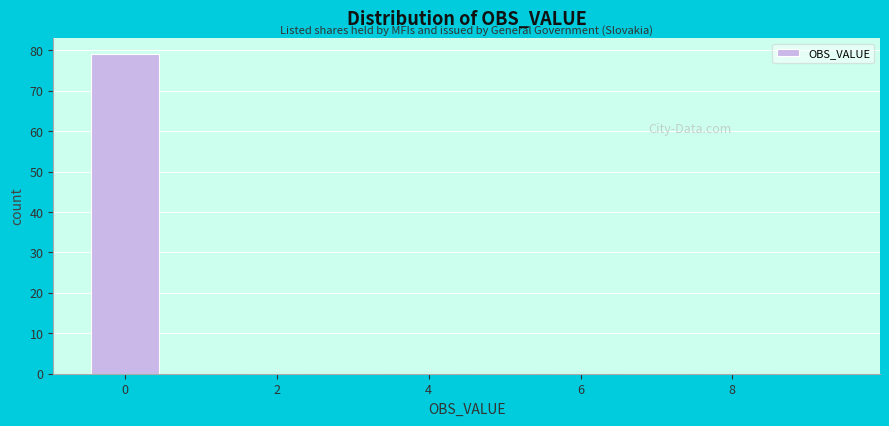

What is the height of the bar covering -0.5 to 0.5 on the x-axis? Neither the bar edges nor the heights are printed on the chart, so give them approximately, as read against the axes.

79